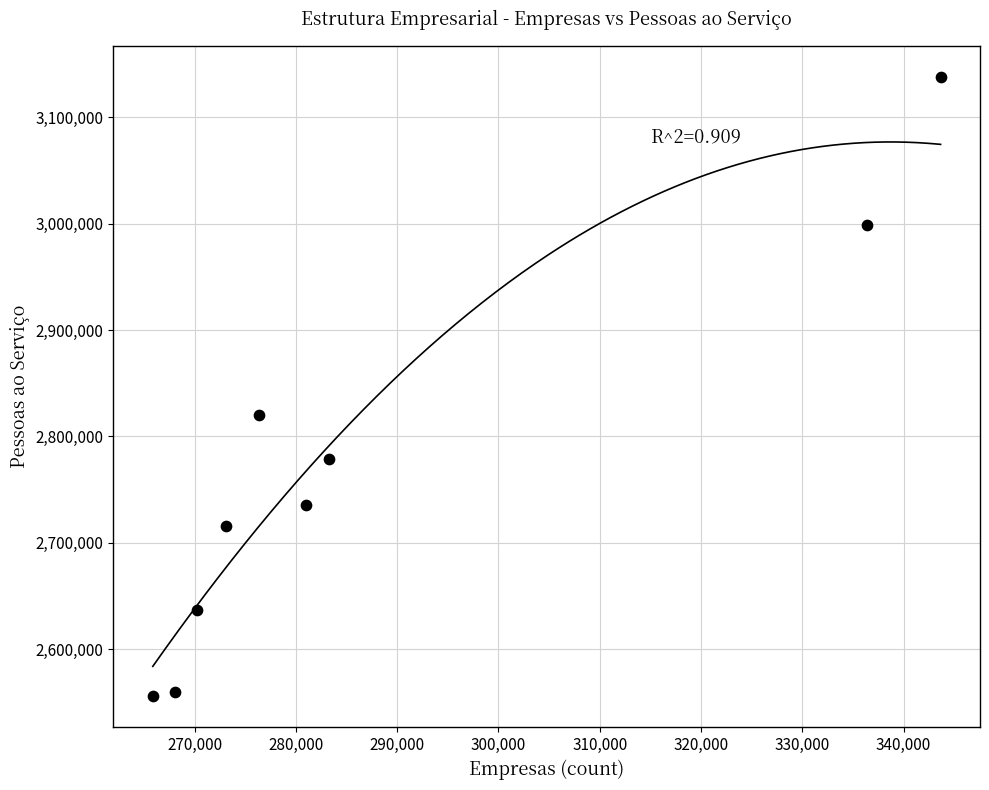

What Y value in the scatter plot is closest to 2846846?

2819978